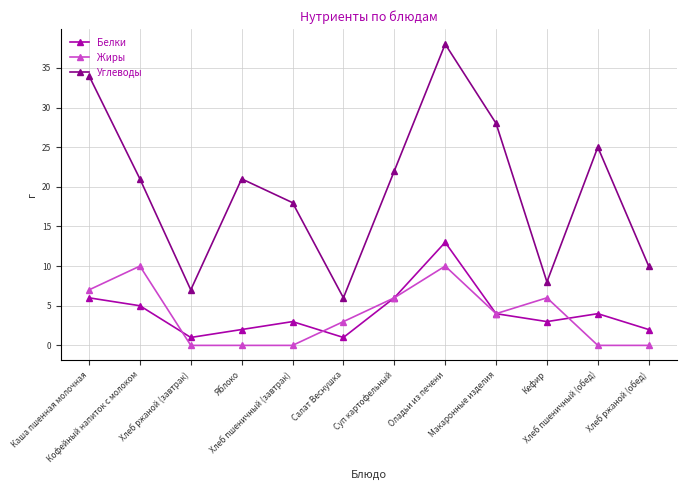

True or false: Жиры and Углеводы cross at least once.

False